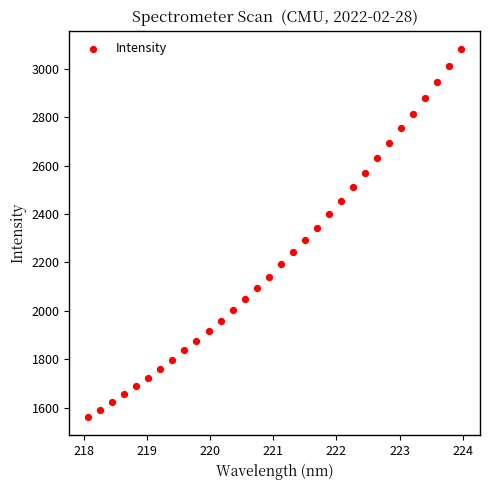

What is the range of X values (max minus min)?

5.9